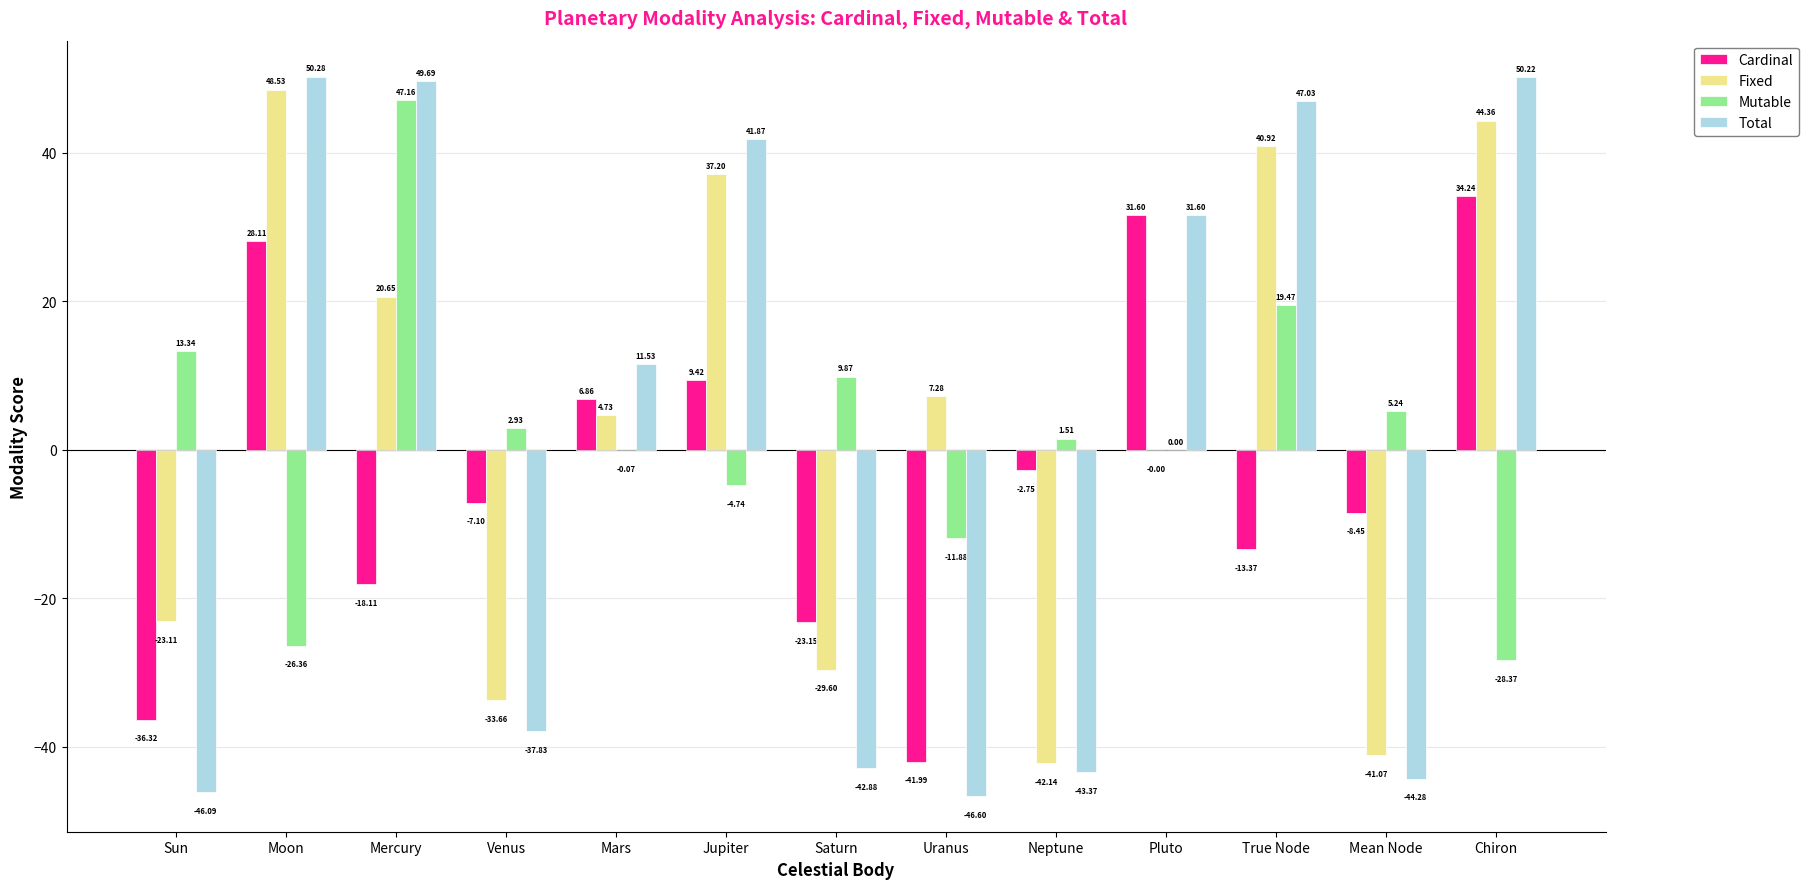

What is the sum of the Cardinal values at Sun and Jupiter?

-26.9